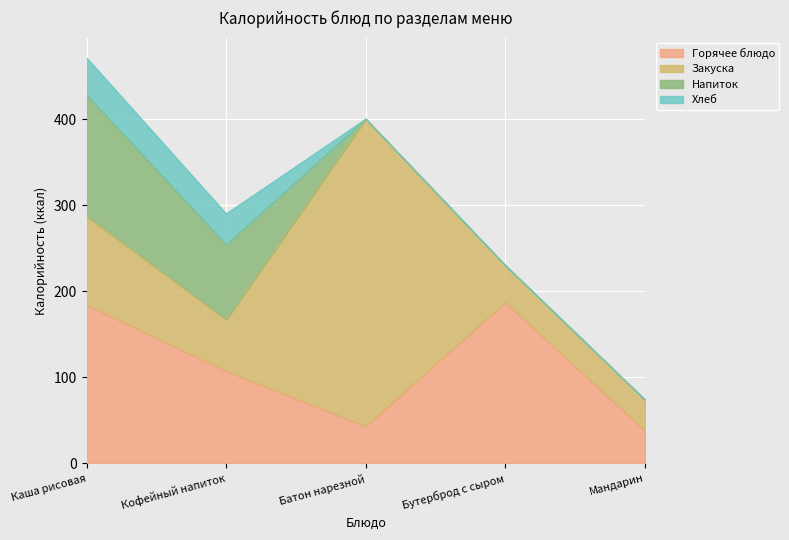

Is the value of Закуска at Мандарин greater than the value of Напиток at Каша рисовая?

No